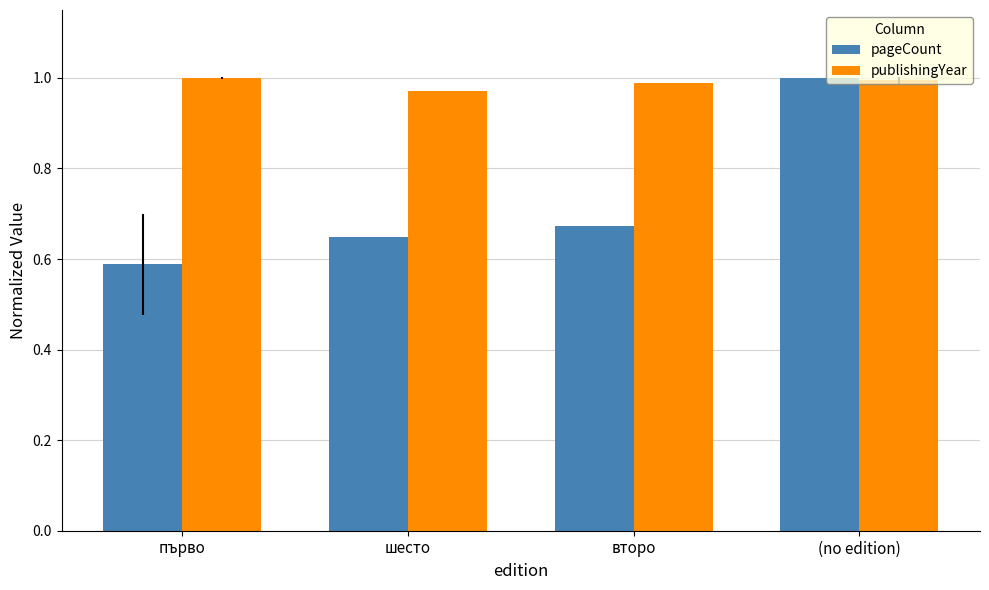

What are all the series names shown in the legend?

pageCount, publishingYear